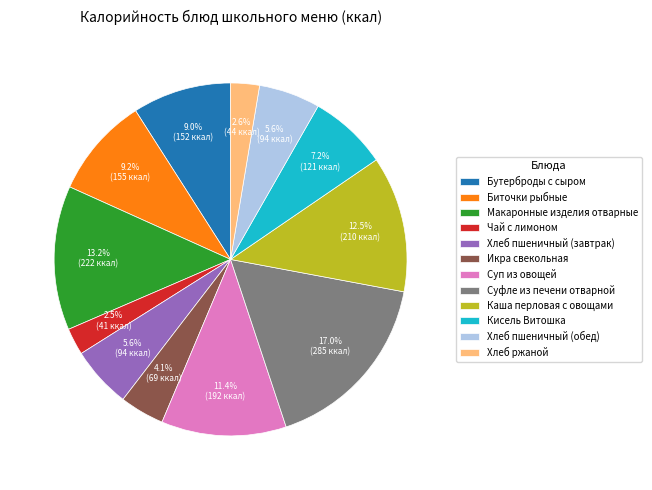

What percentage is the Биточки рыбные slice, to the nearest percent?

9%